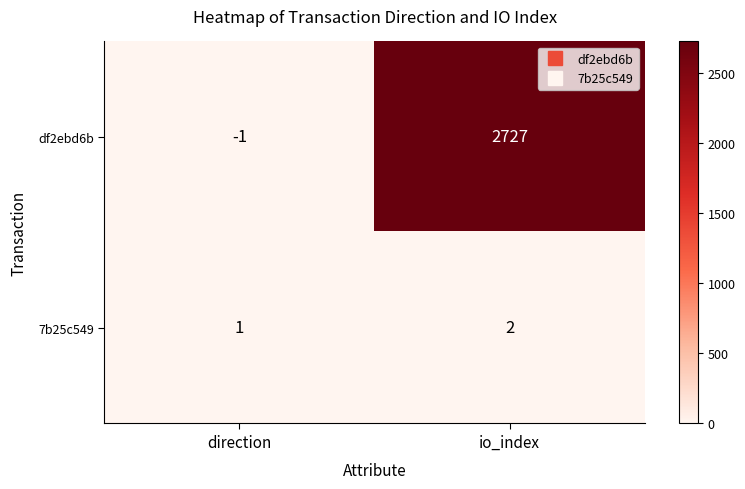

Where is df2ebd6b nearest to the value 1363?

direction